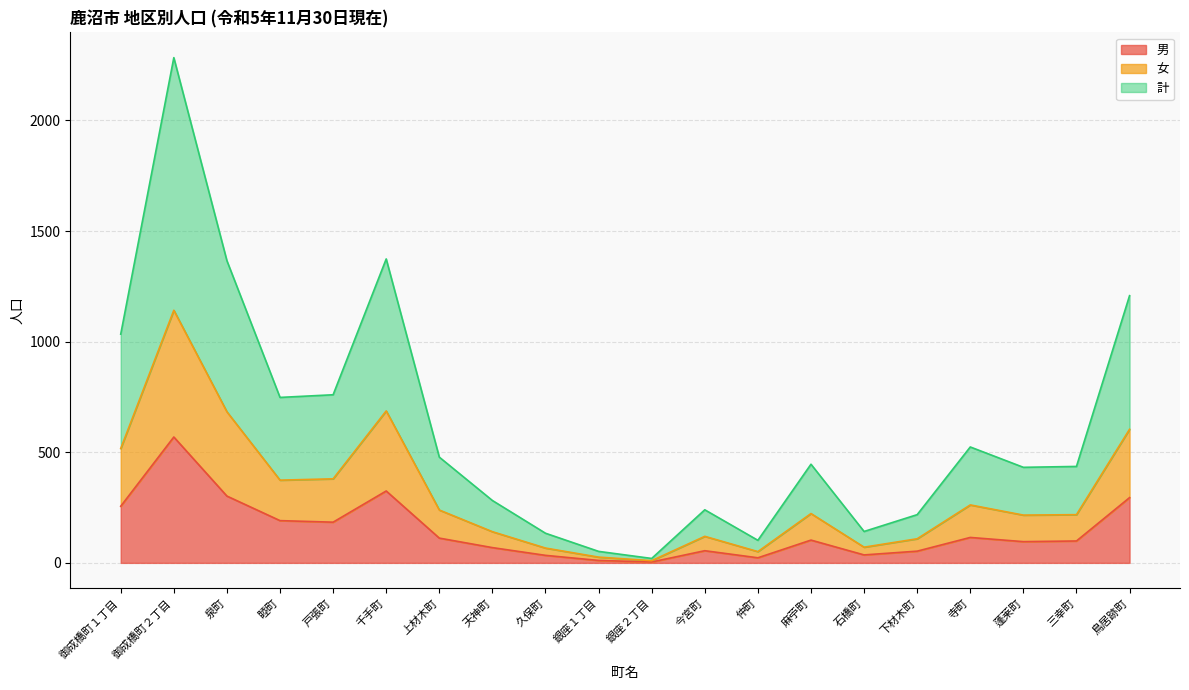

Rank the series by their average value, from lowest to highest.

男, 女, 計